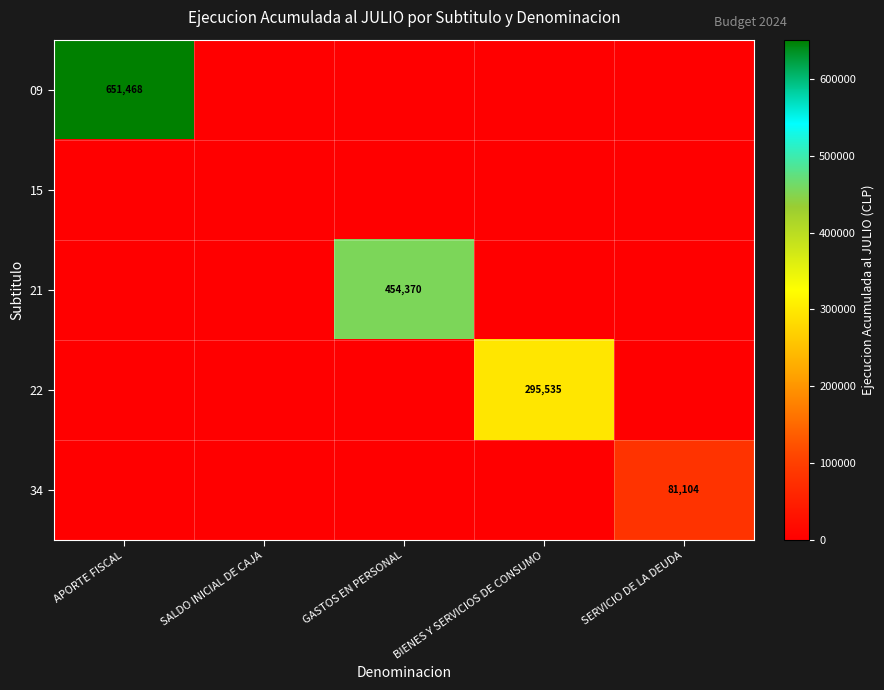

How many categories are shown in the chart?

5